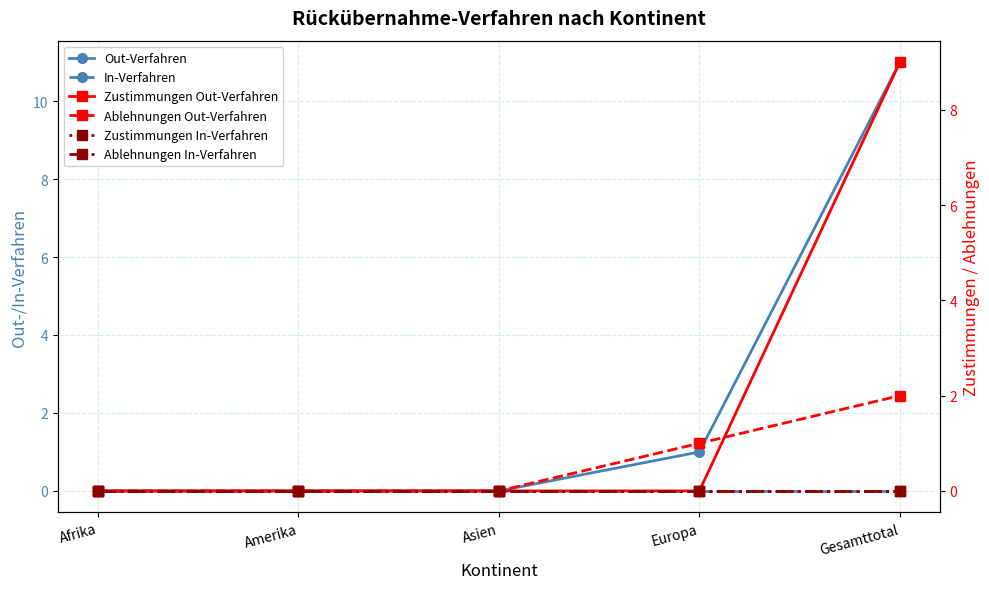

Which series has the widest spread of values?

Out-Verfahren